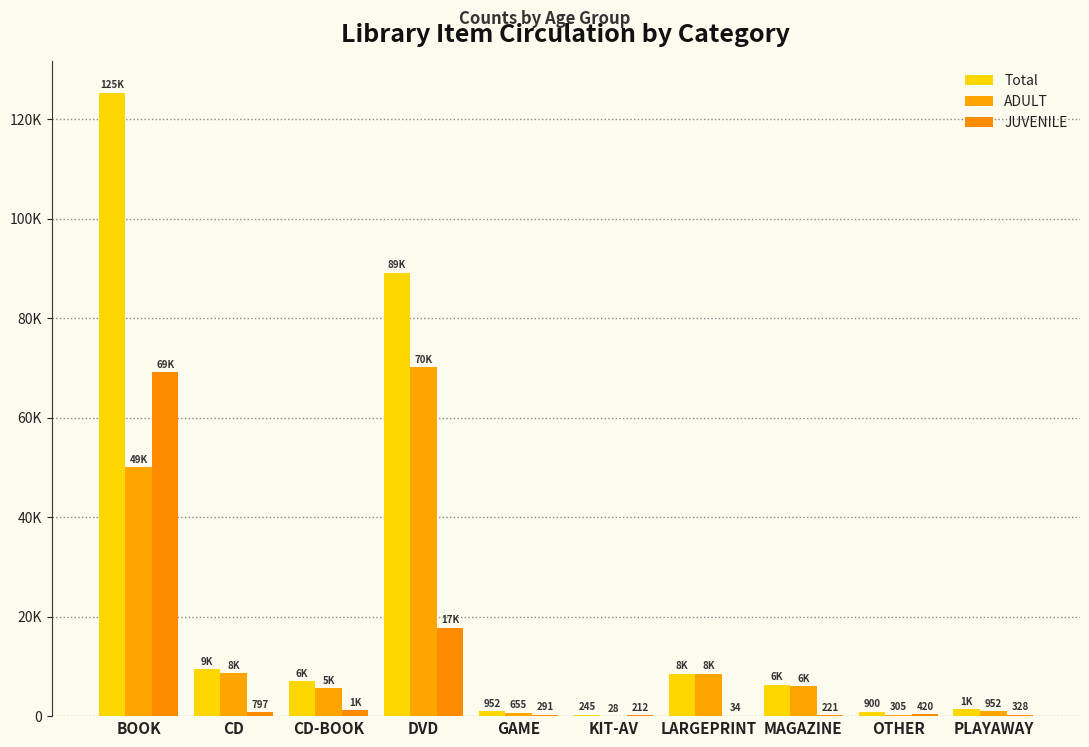

What is the label of the 3rd bar from the left?

CD-BOOK